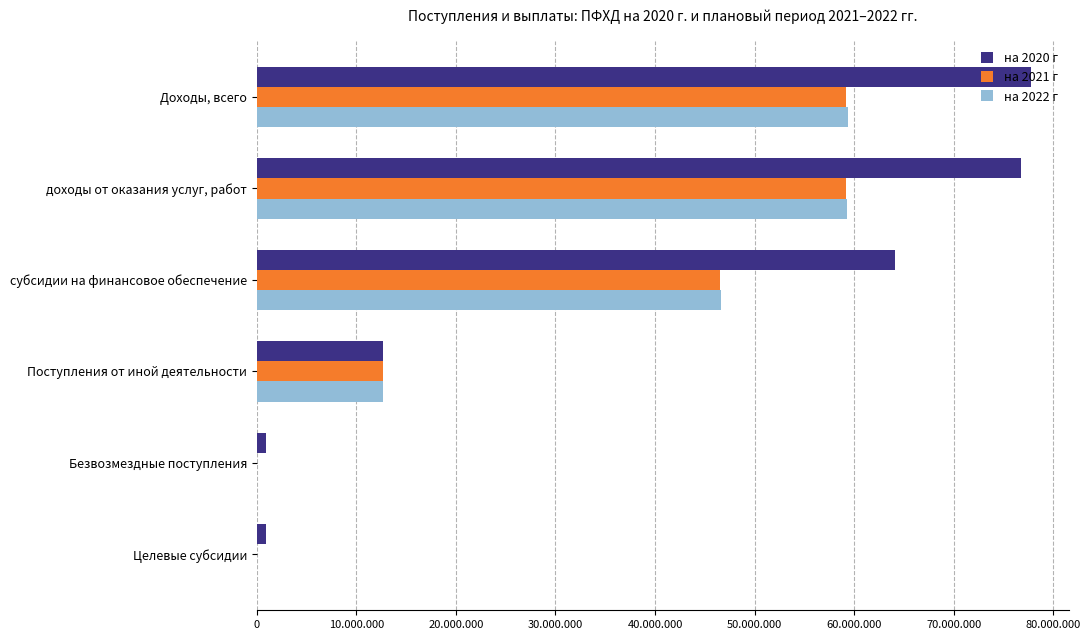

What are all the series names shown in the legend?

на 2020 г, на 2021 г, на 2022 г